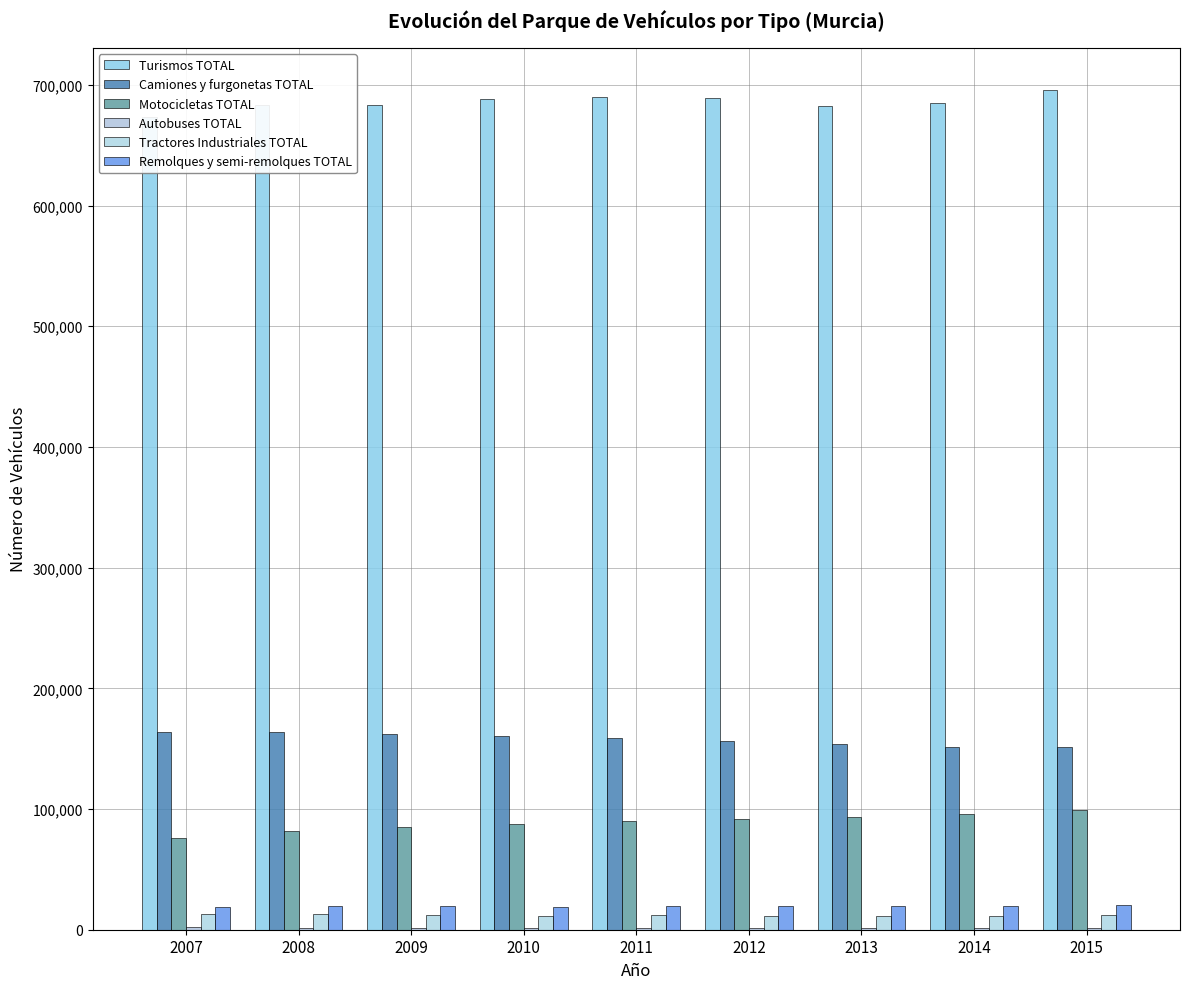

What is the difference between the maximum and minimum values in the Turismos TOTAL series?

22503